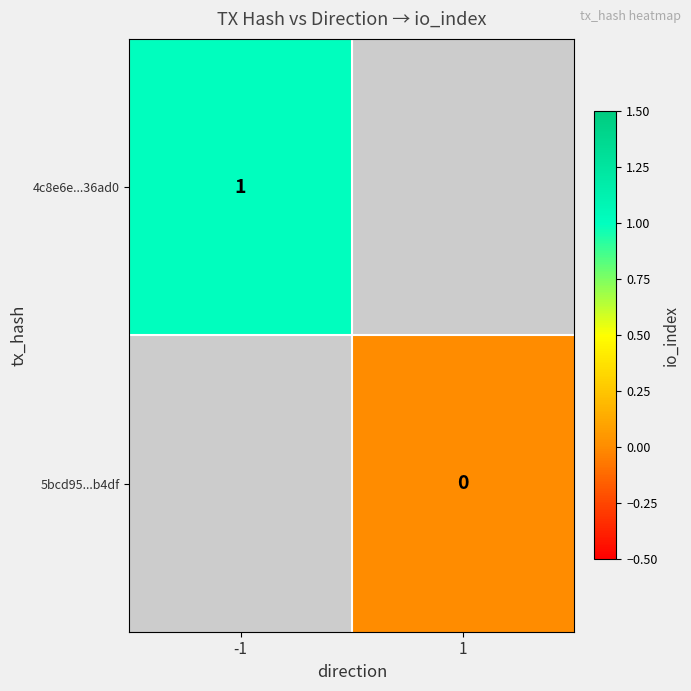

At how many categories does at least one series exceed 0?

1